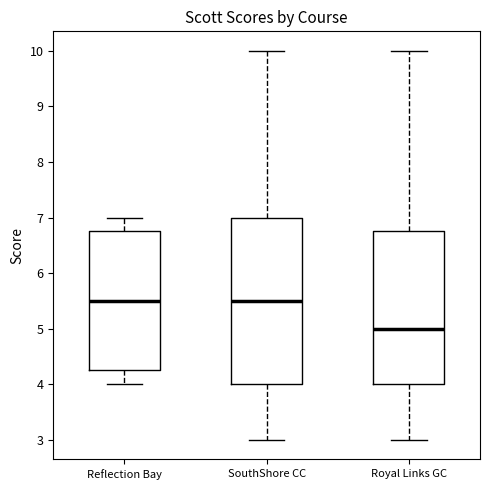

Reading left to right, read every box against the y-axis: the position of its median line, the range the box covers, and the ends of its whiskers. The values are not printed on the chart, so give them approximately, as read against the axis.

Reflection Bay: median 5.5, box 4.3 to 6.8, whiskers 4.0 to 7.0
SouthShore CC: median 5.5, box 4.0 to 7.0, whiskers 3.0 to 10.0
Royal Links GC: median 5.0, box 4.0 to 6.8, whiskers 3.0 to 10.0